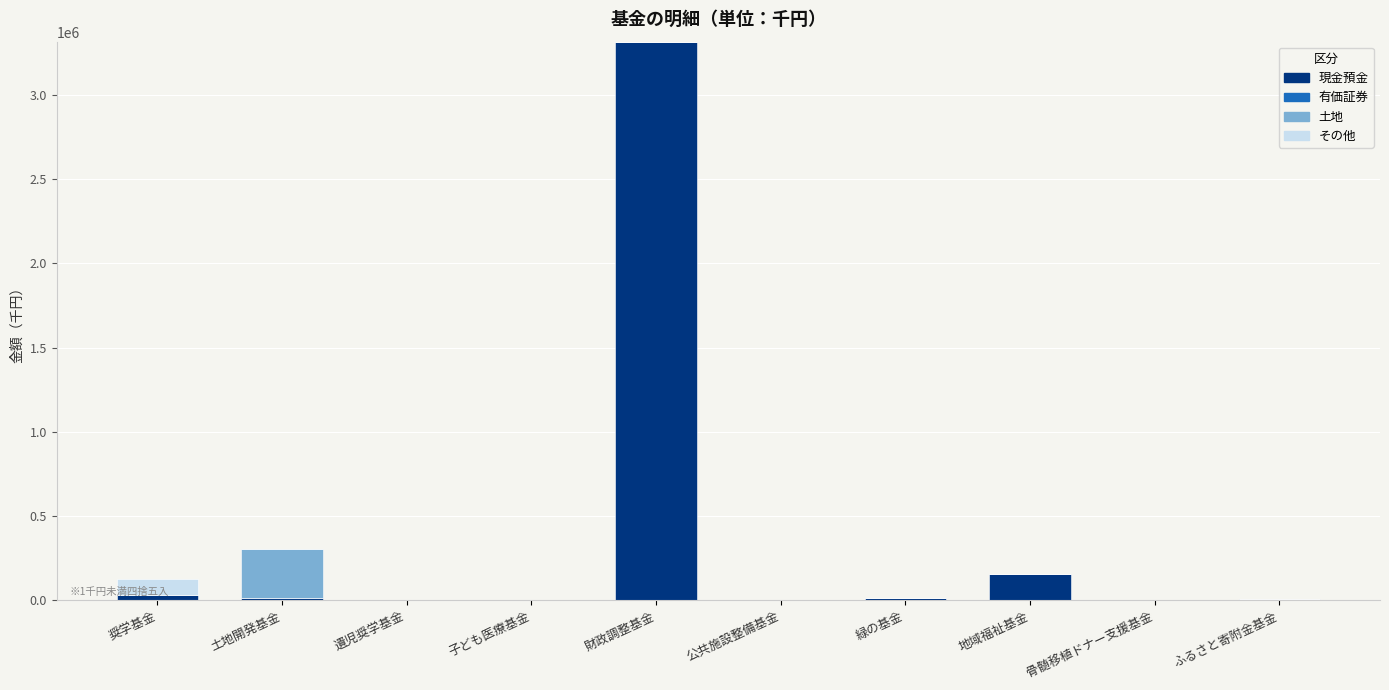

At which label is 現金預金 closest to 1658502?

地域福祉基金